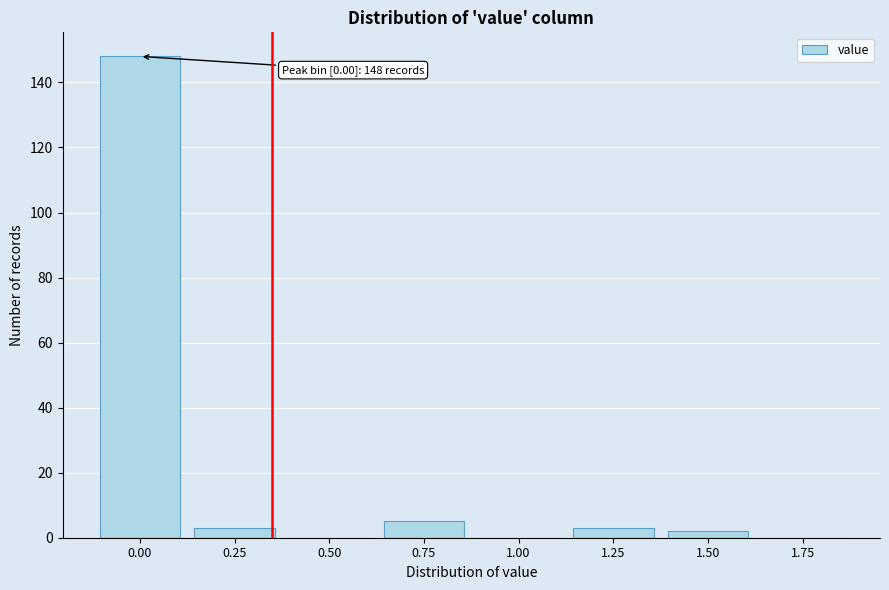

Reading left to right, list all the values displayed in this chart.

0.00=148	0.25=3	0.50=0	0.75=5	1.00=0	1.25=3	1.50=2	1.75=0